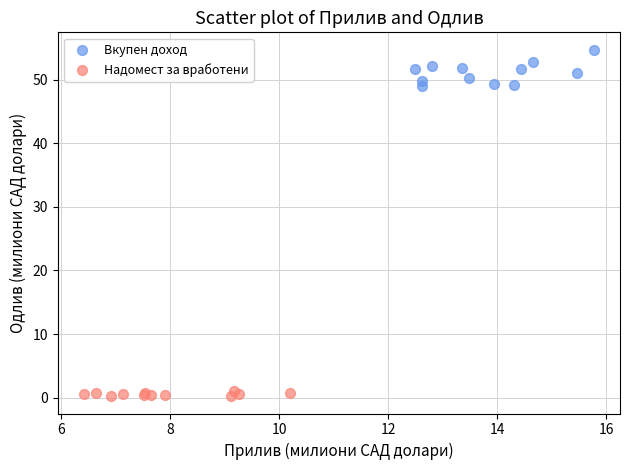

Which series contains the highest Y value?

Вкупен доход